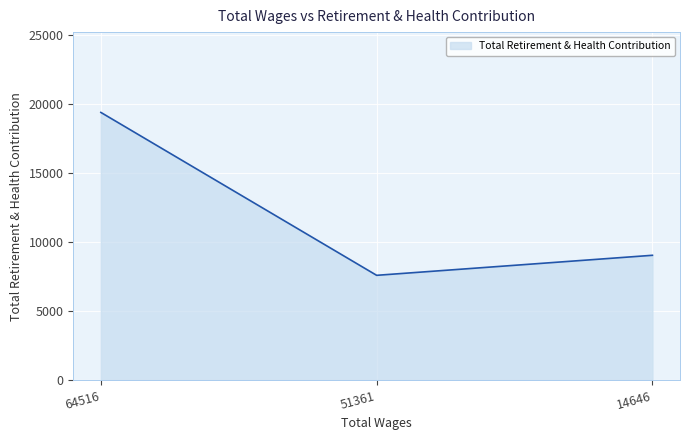

Rank the categories by value from highest to lowest.

64516, 14646, 51361